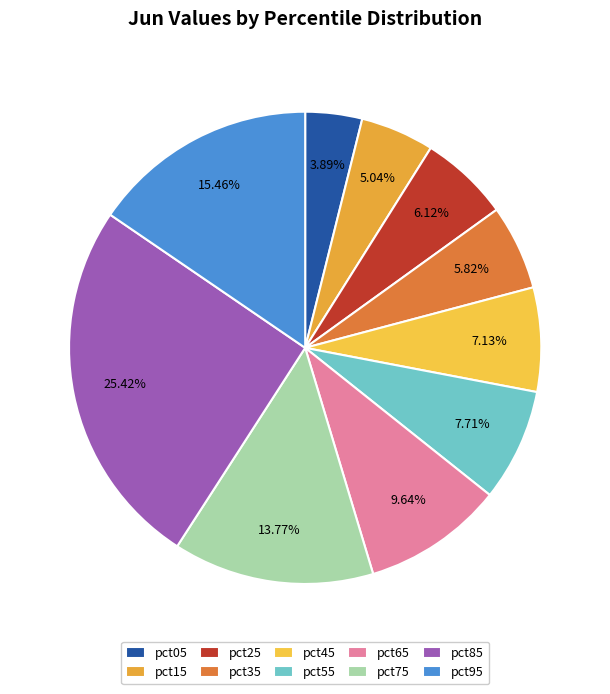

True or false: pct95 accounts for 15% of the total.

True